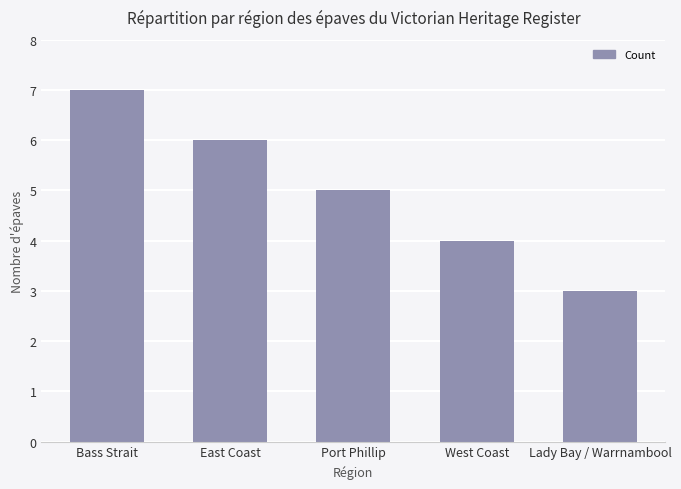

Reading left to right, list all the values displayed in this chart.

7	6	5	4	3